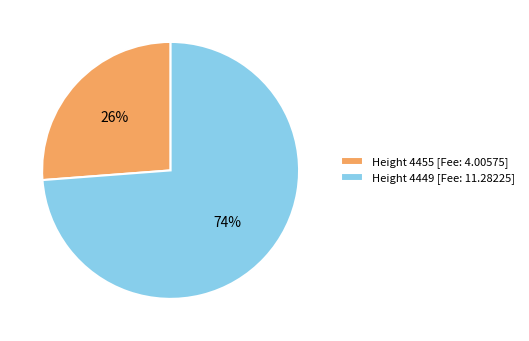

What is the majority slice?

Height 4449 [Fee: 11.28225]